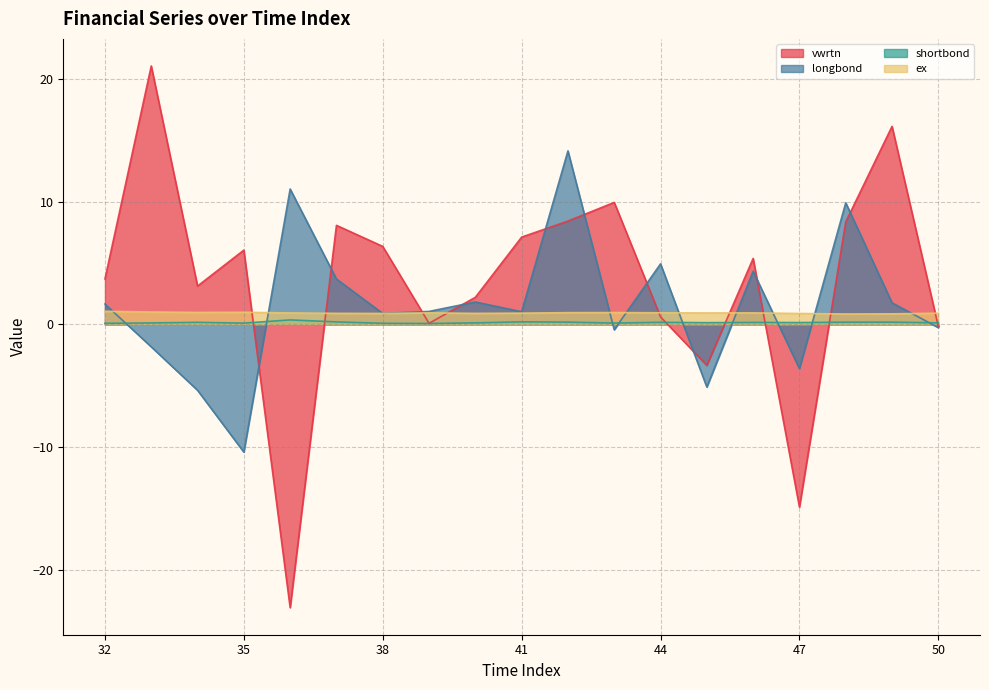

What is the sum of the shortbond values at 39 and 50?

0.2